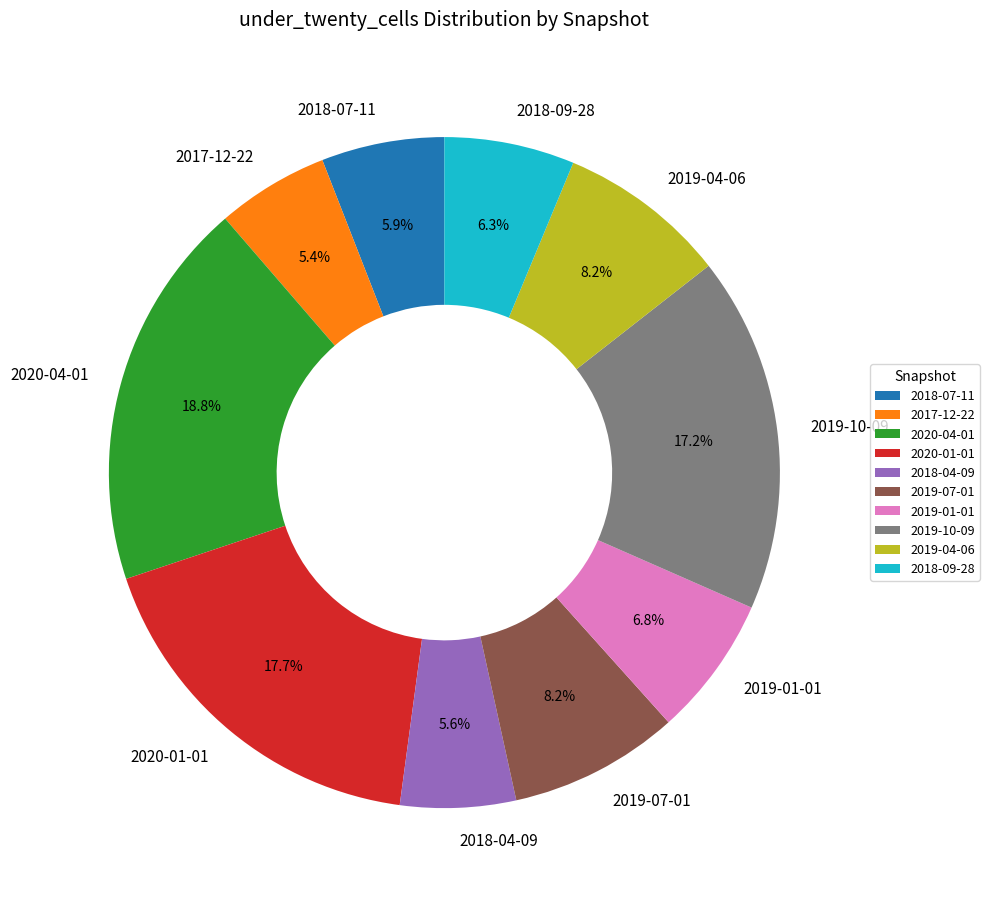

Does any single category account for the majority?

No